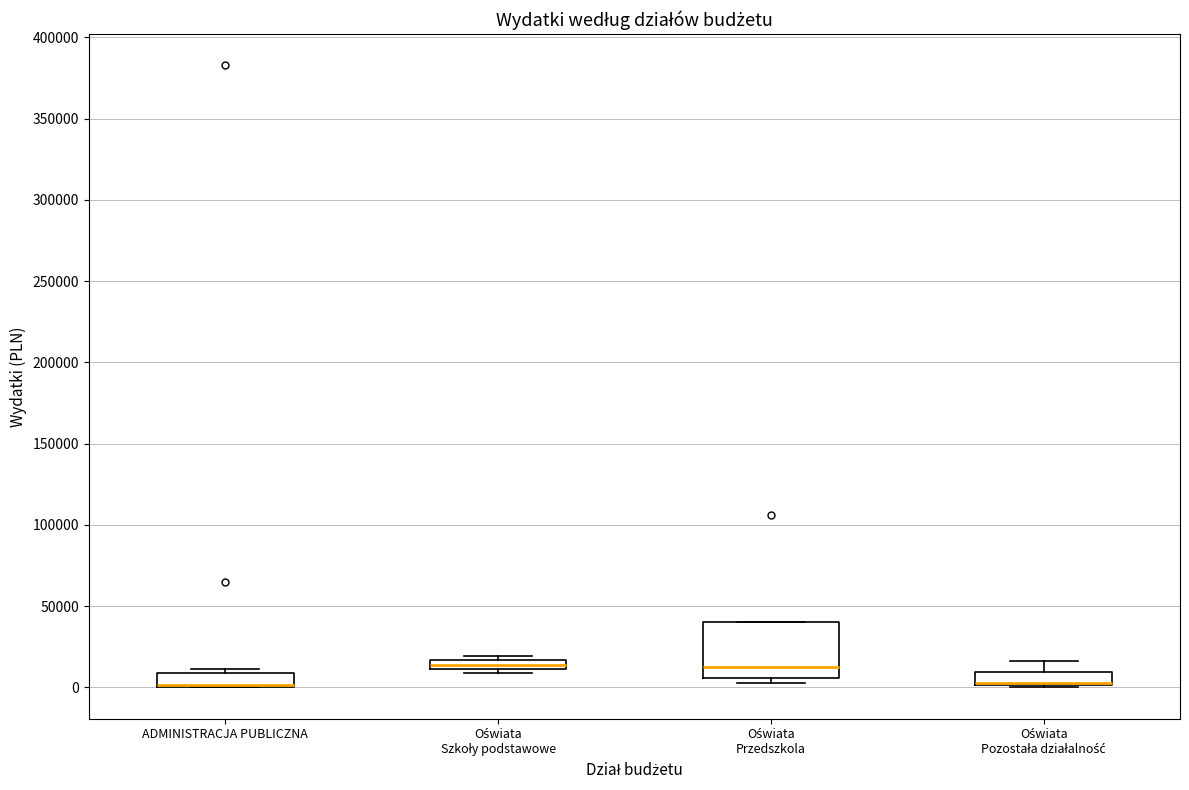

Comparing the boxes themselves (not the whiskers), which one is the tallest?

Oświata Przedszkola